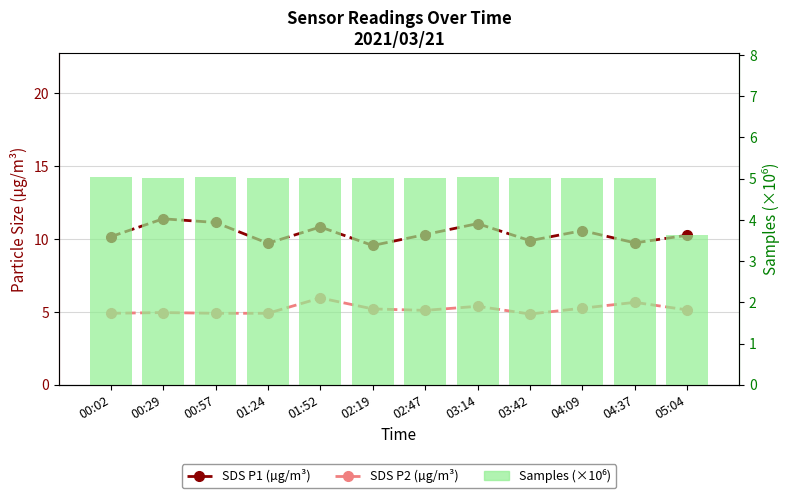

What position from the left is 05:04?

12